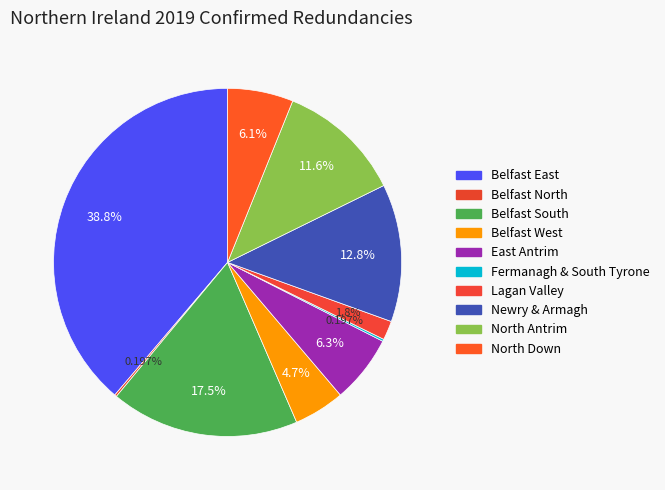

What percentage is the Belfast West slice, to the nearest percent?

5%